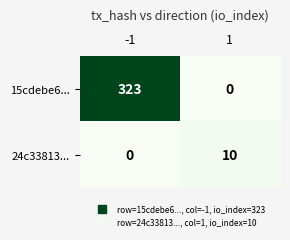

How many distinct data groups are displayed?

2